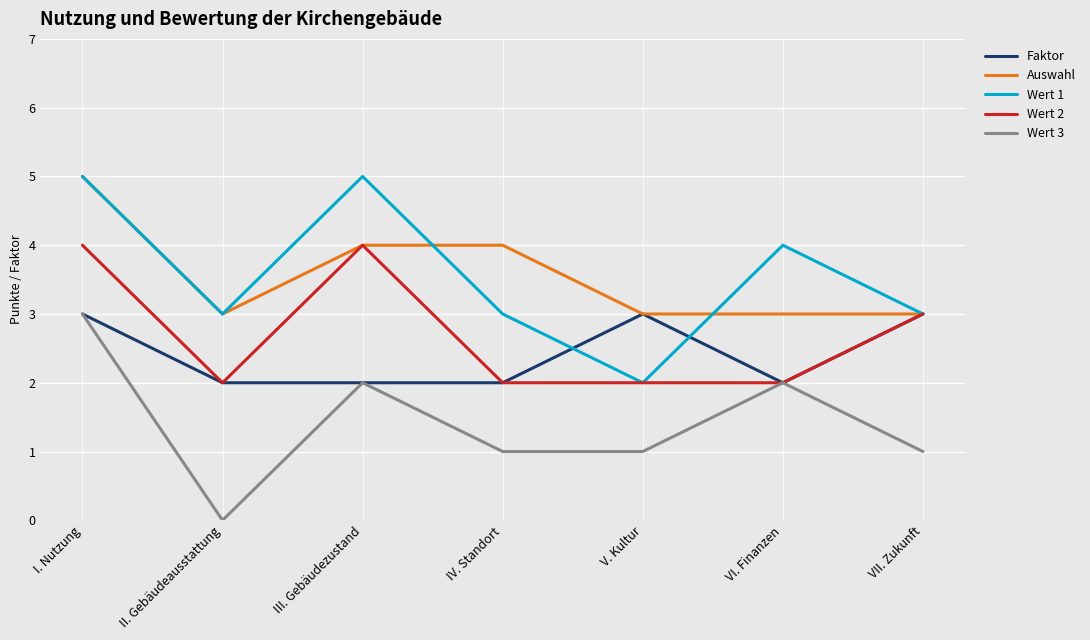

Between III. Gebäudezustand and VI. Finanzen, which series saw the biggest shift?

Wert 2